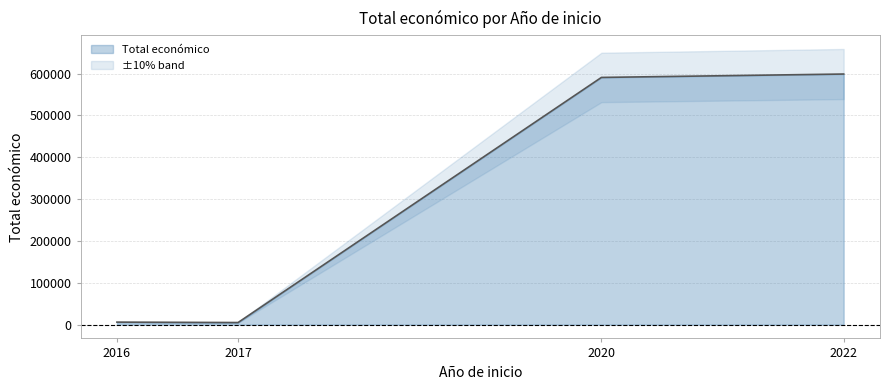

How many interior local valleys (lower than both neighbors) does the data have?

1